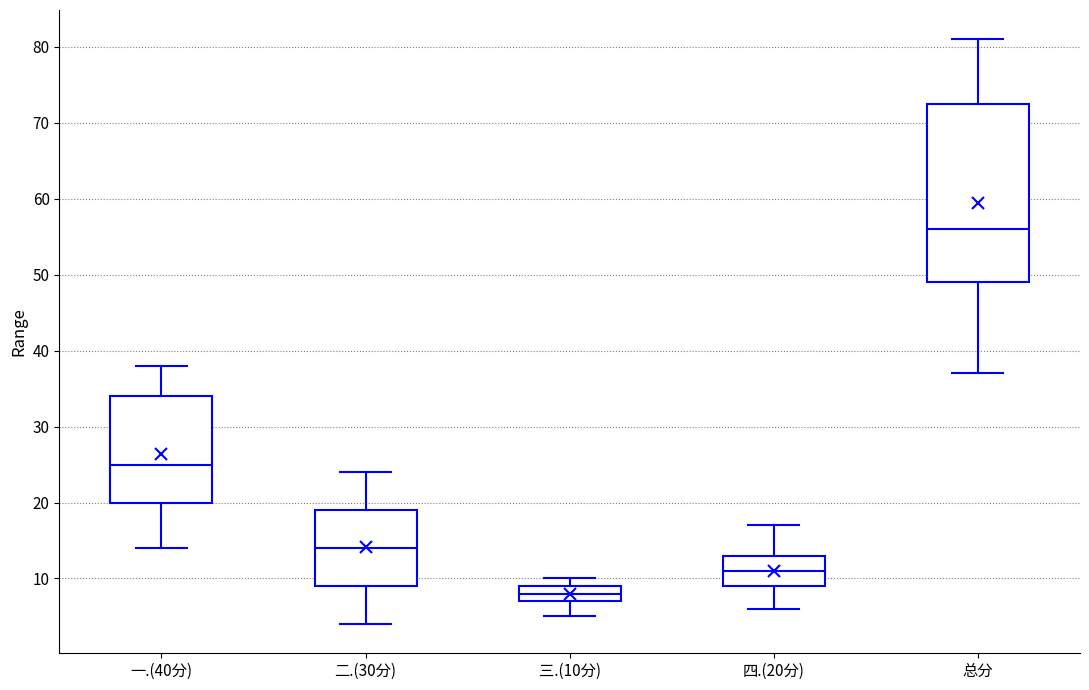

Which box is the tallest, from its lower edge to its upper edge?

总分